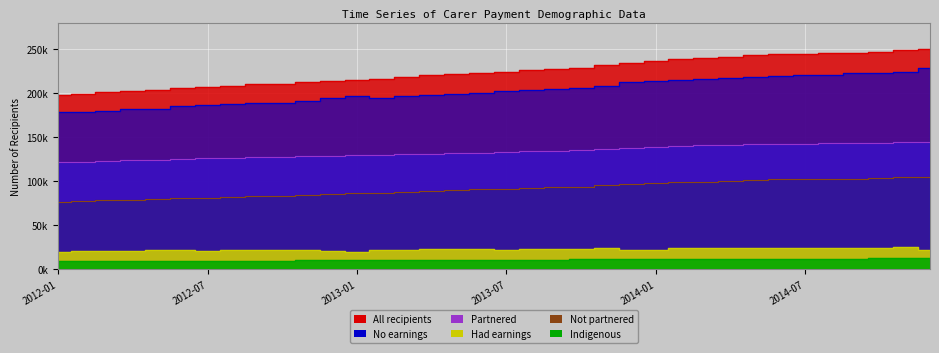

True or false: Had earnings has a value of 30279 at 2013-12.

False